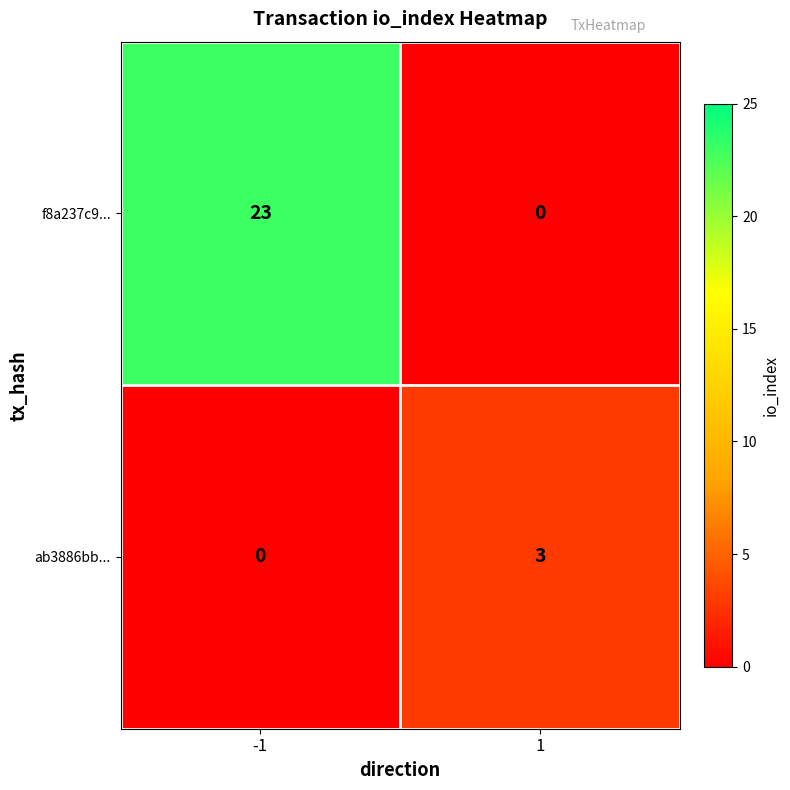

What is the difference between the maximum and minimum values in the f8a237c9... series?

23